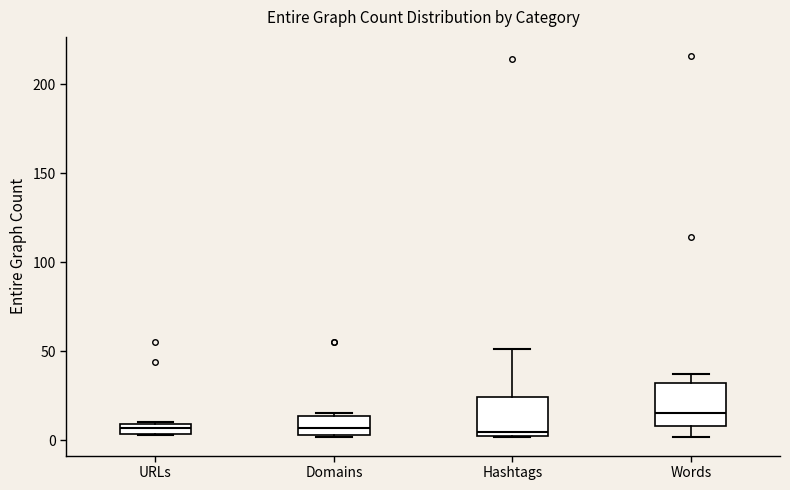

Where is the lower edge of the box for Hashtags on the y-axis? The values are not printed on the chart, so give them approximately, as read against the axis.

0